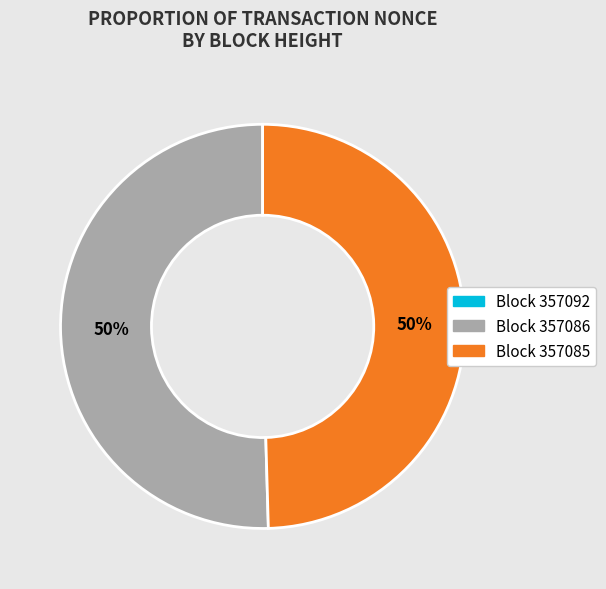

To the nearest percent, what is the difference between the largest and smallest slice percentages?

50%